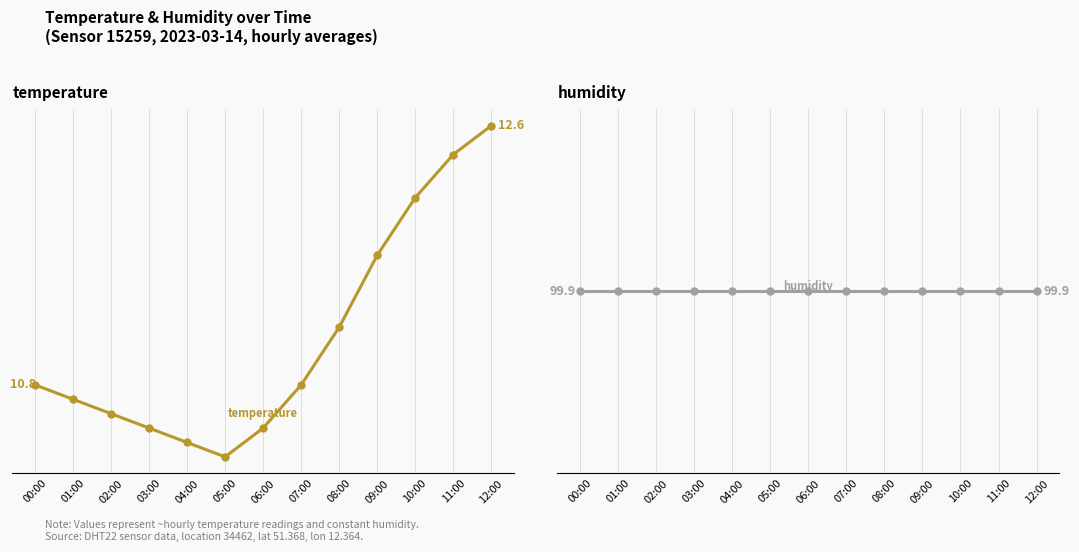

Reading left to right, transcribe all the data shown in this chart.

temperature: 10.8	10.7	10.6	10.5	10.4	10.3	10.5	10.8	11.2	11.7	12.1	12.4	12.6
humidity: 99.9	99.9	99.9	99.9	99.9	99.9	99.9	99.9	99.9	99.9	99.9	99.9	99.9